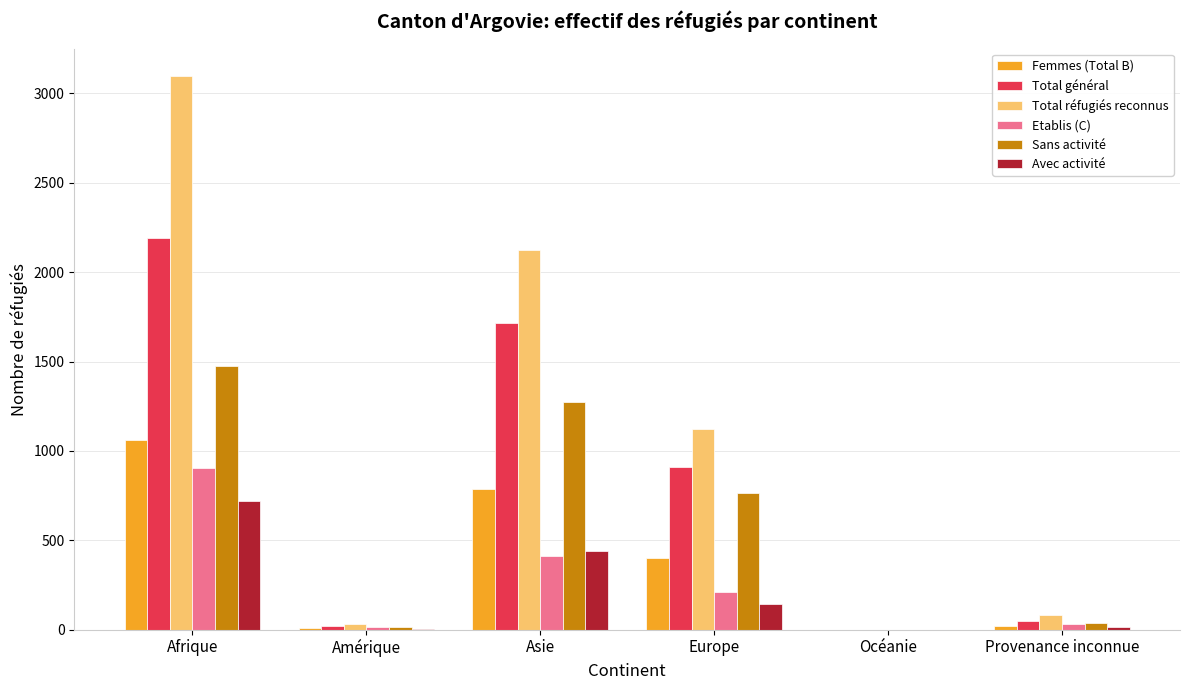

What is the spread (max minus min) of values at Afrique?

2379